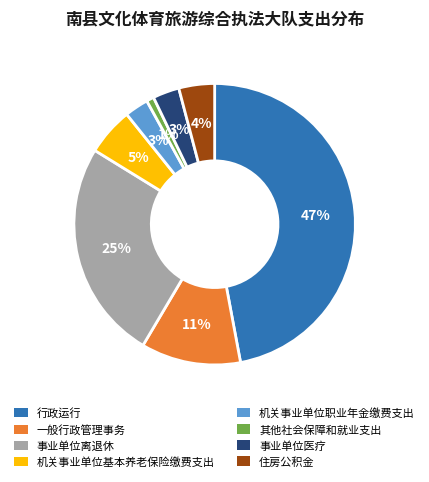

Is the sum of 行政运行 and 住房公积金 greater than half?

Yes